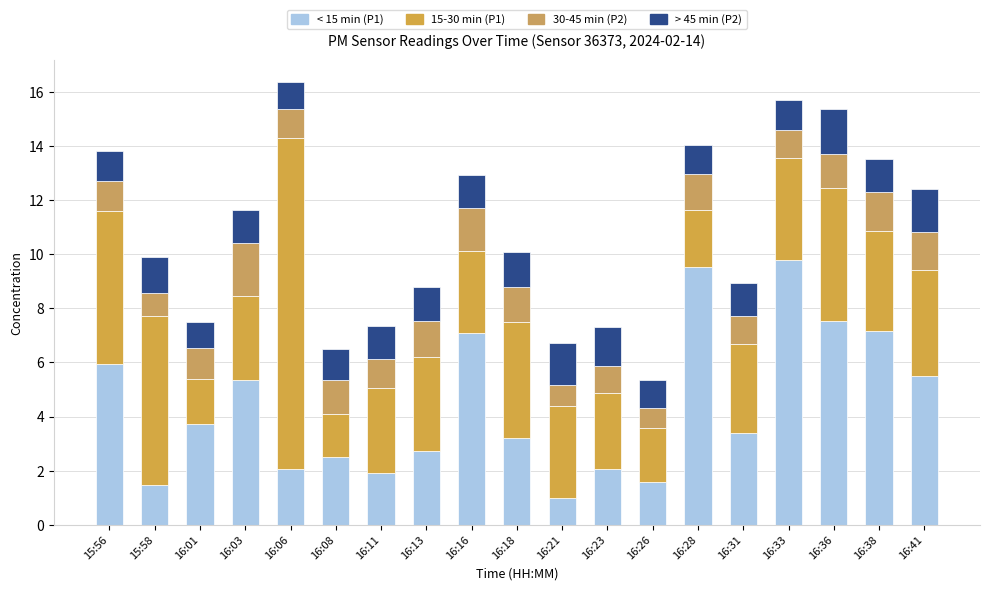

Which category has the lowest value in the < 15 min (P1) series?

16:21